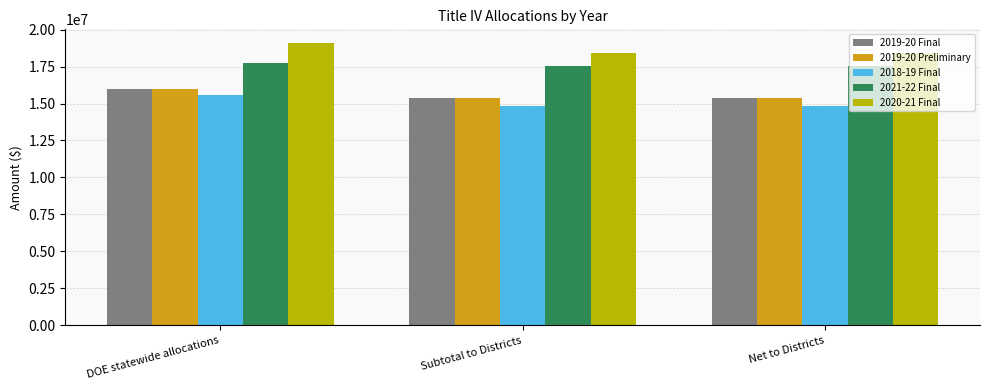

How many groups of bars are there?

3